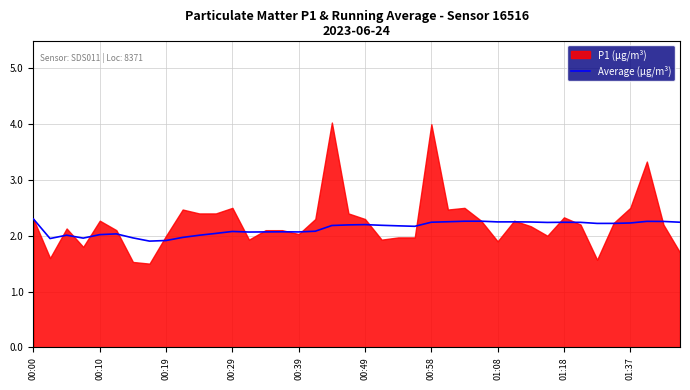

How many points are lower than both their immediate neighbors (excluding endpoints)?

9